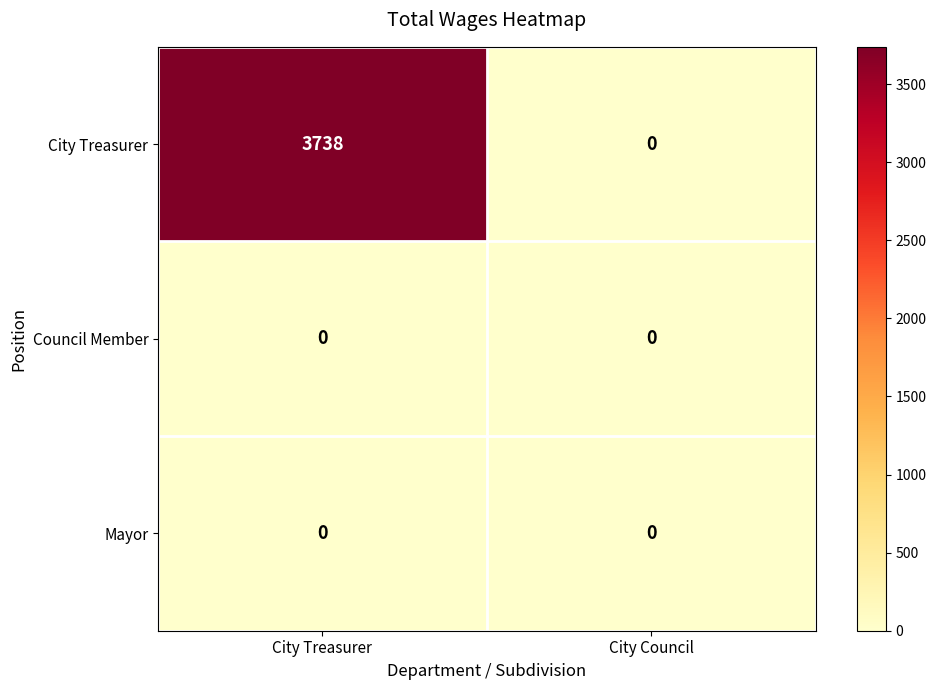

What is the greatest value displayed?

3738